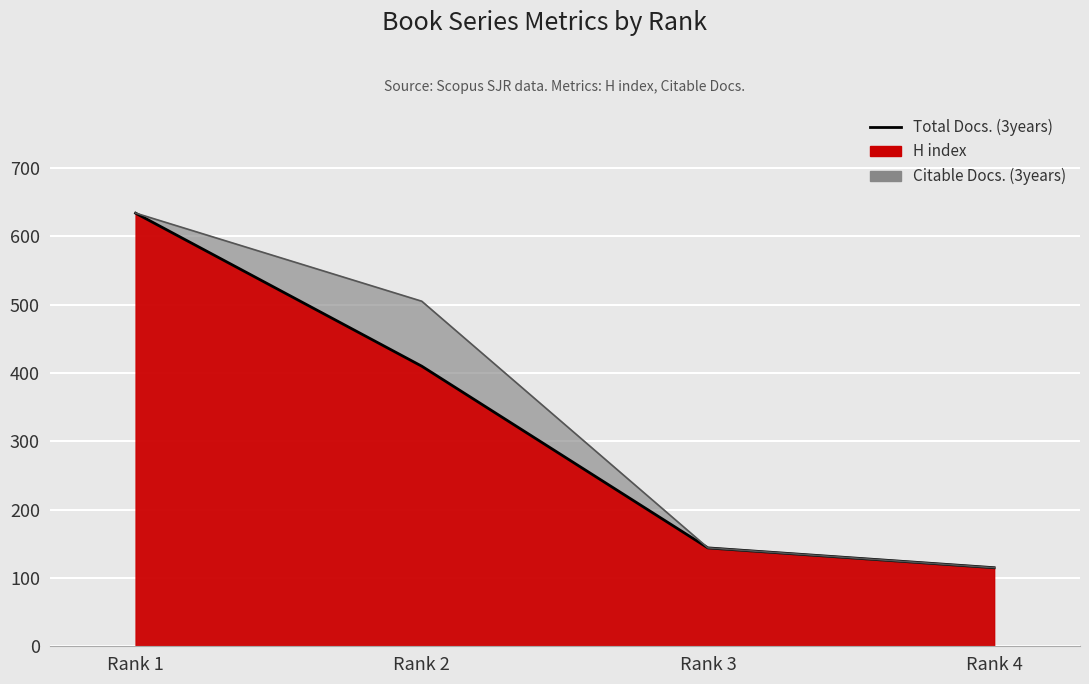

Does the chart display data point markers on the line(s)?

No